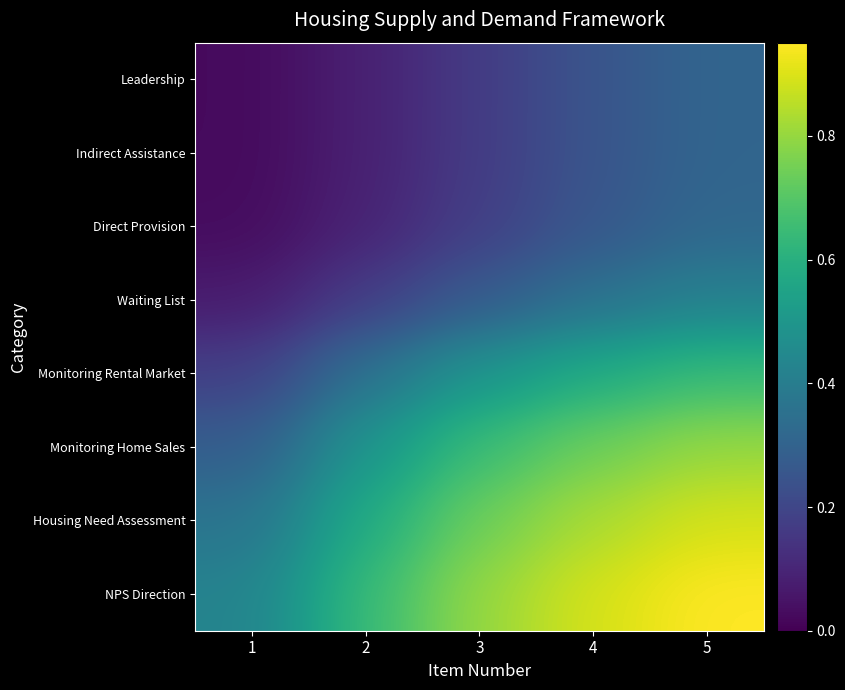

Between 2 and 4, which is larger?

4